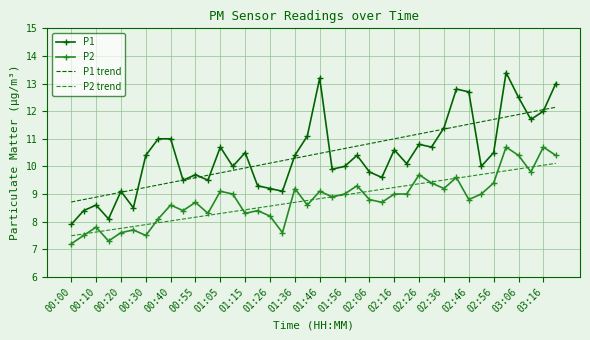

What is the minimum value shown in the chart?

7.2